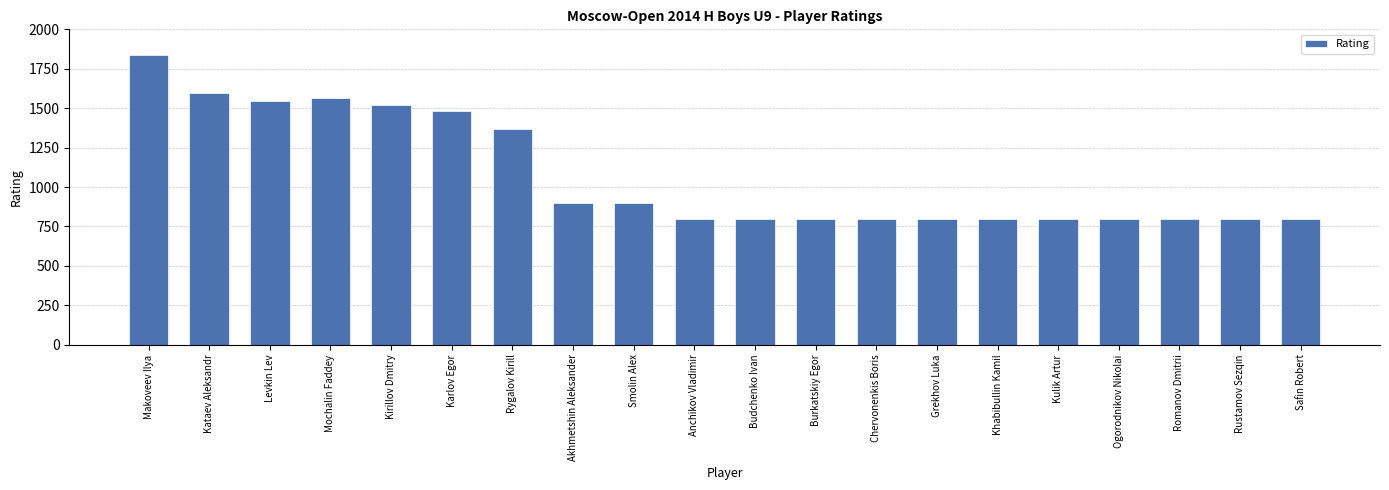

What is the smallest value displayed?

800